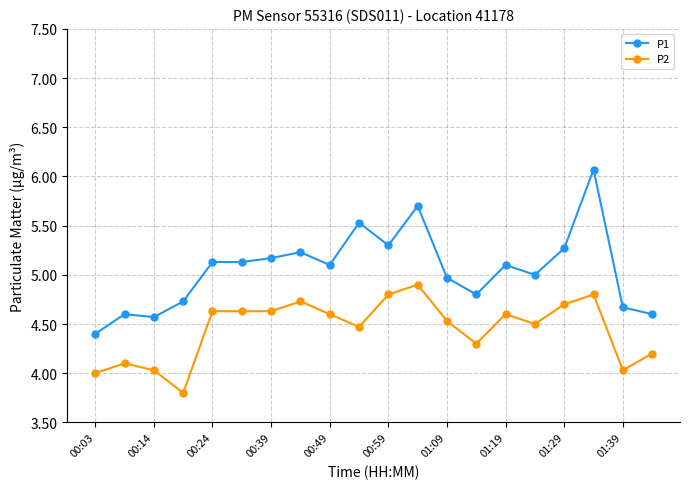

List the series in order of their overall mean, lowest first.

P2, P1